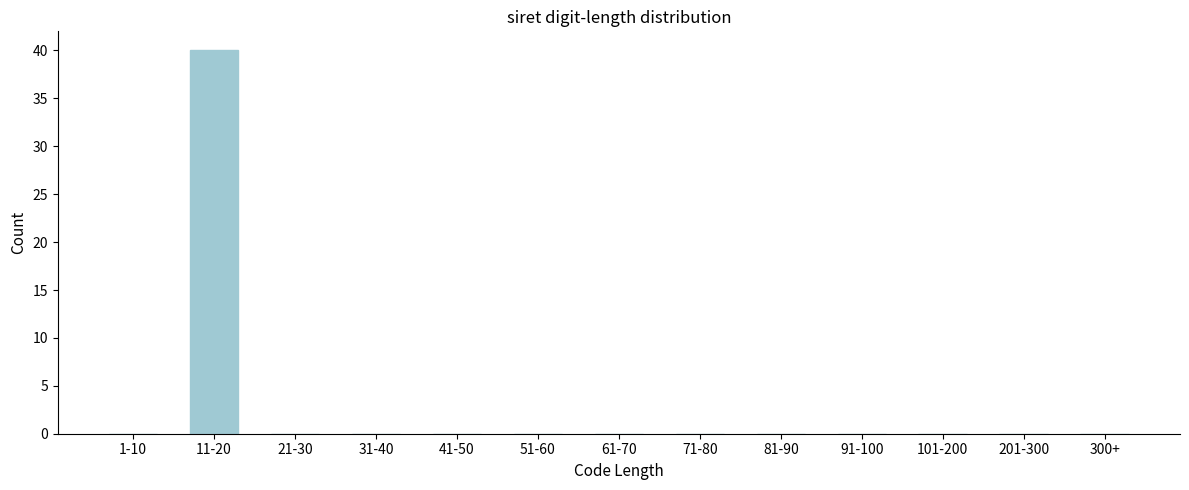

Reading left to right, list all the values displayed in this chart.

1-10=0	11-20=40	21-30=0	31-40=0	41-50=0	51-60=0	61-70=0	71-80=0	81-90=0	91-100=0	101-200=0	201-300=0	300+=0